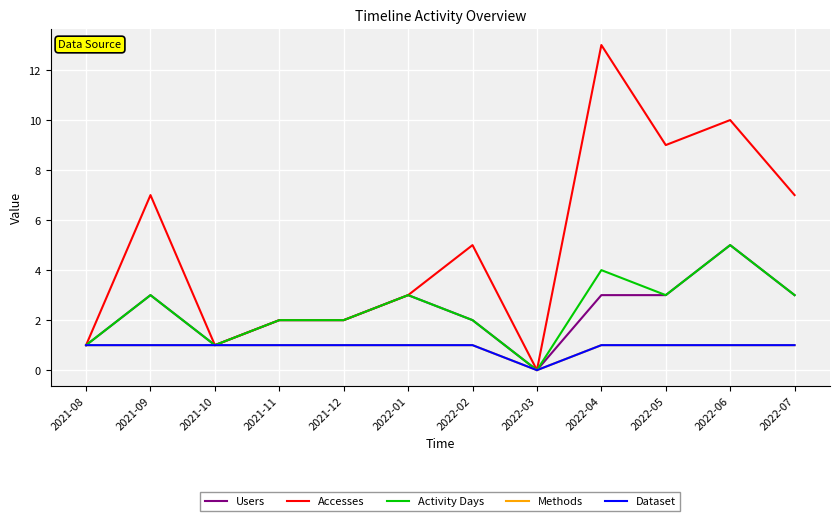

Does the chart display data point markers on the line(s)?

No